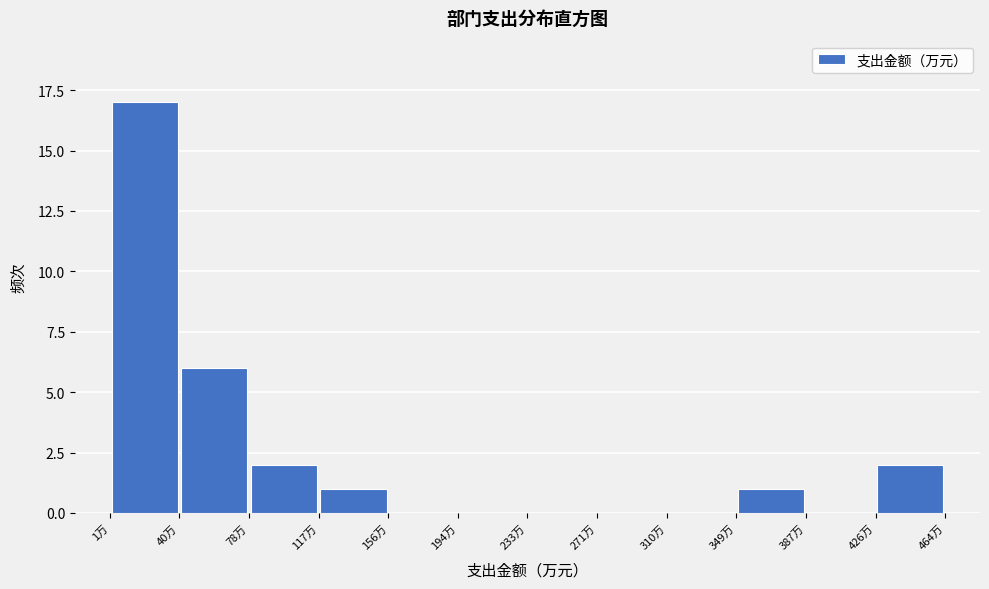

Reading left to right, list every bar in this chart as the range it spans on the x-axis followed by its height. Neither the bar edges nor the heights are printed on the chart, so give them approximately, as read against the axes.

0 to 40: 17
40 to 80: 6
80 to 115: 2
115 to 155: 1
155 to 195: 0
195 to 235: 0
235 to 270: 0
270 to 310: 0
310 to 350: 0
350 to 390: 1
390 to 425: 0
425 to 465: 2